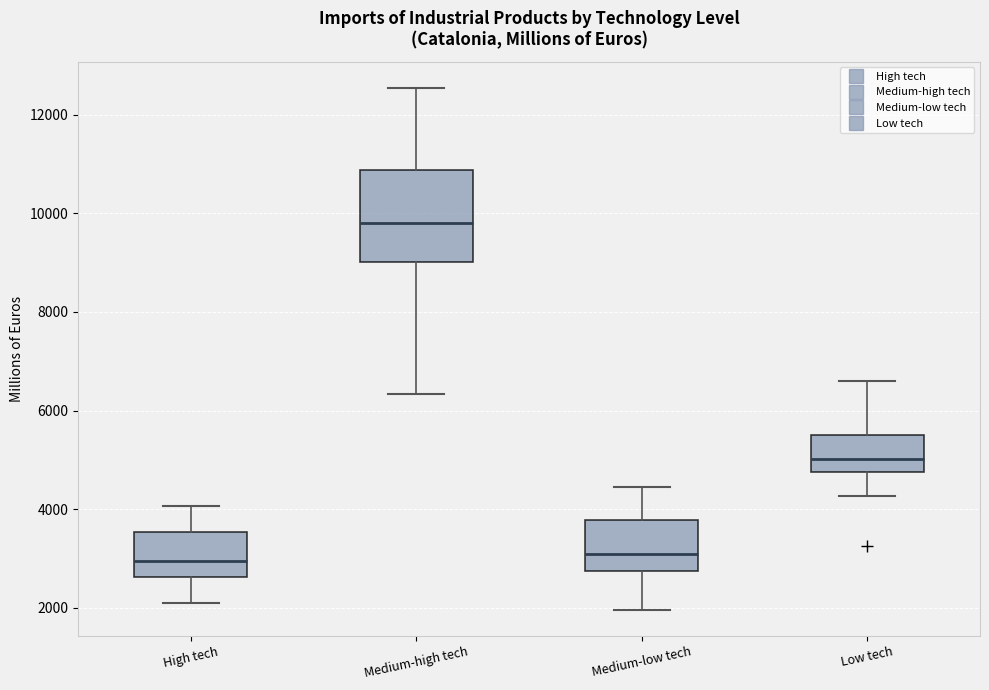

Where does the upper whisker of the box for Medium-low tech end on the y-axis? The values are not printed on the chart, so give them approximately, as read against the axis.

4400